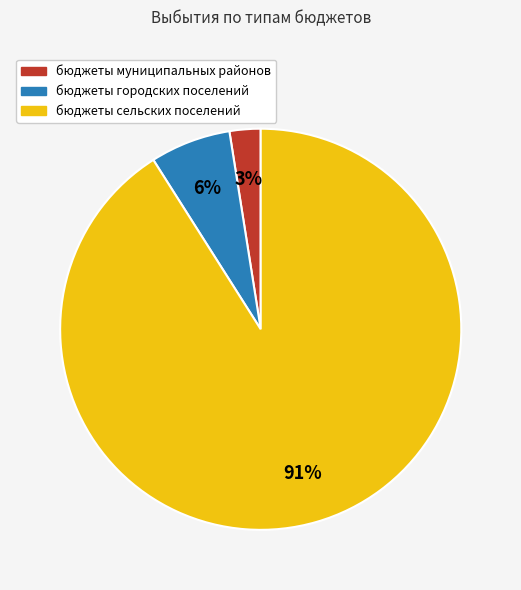

What is the largest slice in the pie chart?

бюджеты сельских поселений